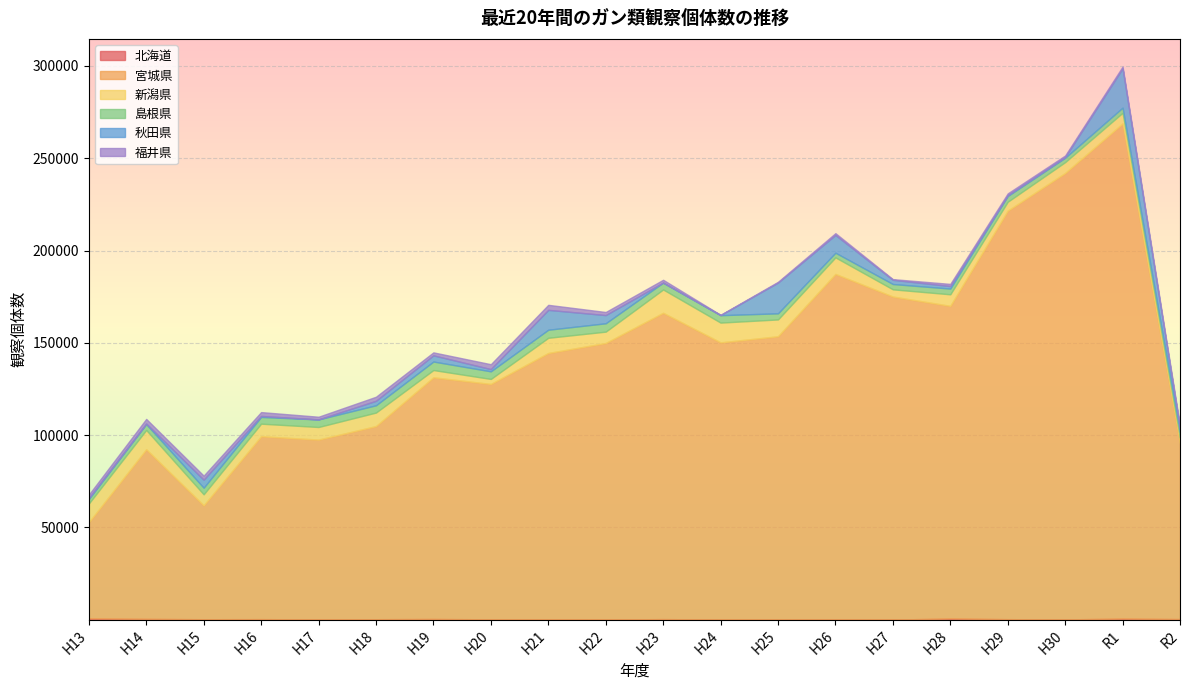

What is the sum of all 宮城県 values?

2886048